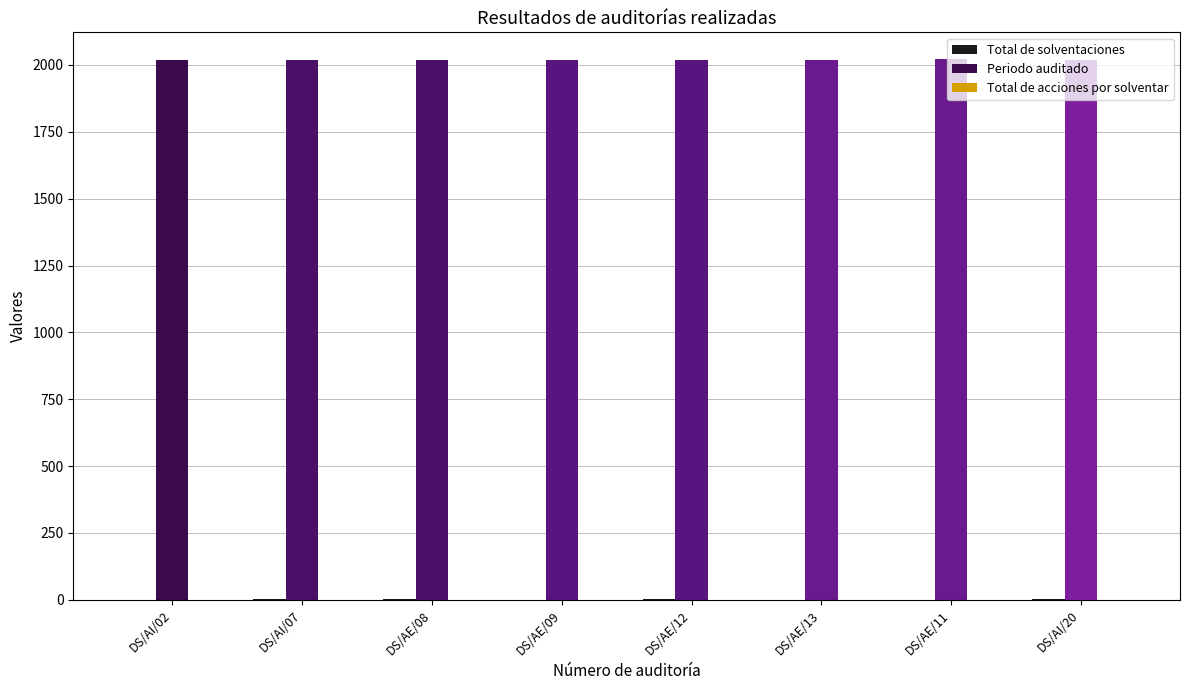

What is the maximum value shown in the chart?

2021